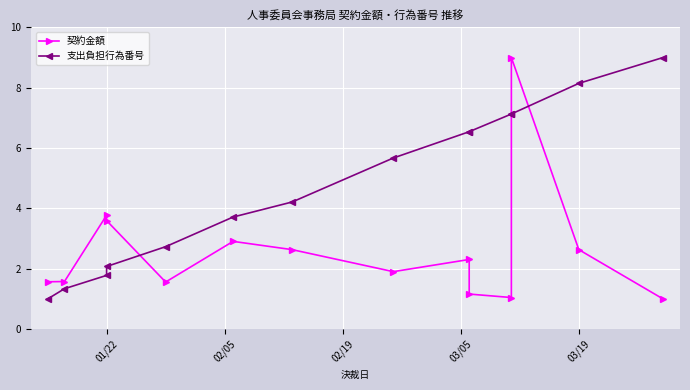

How many series are shown in this chart?

2